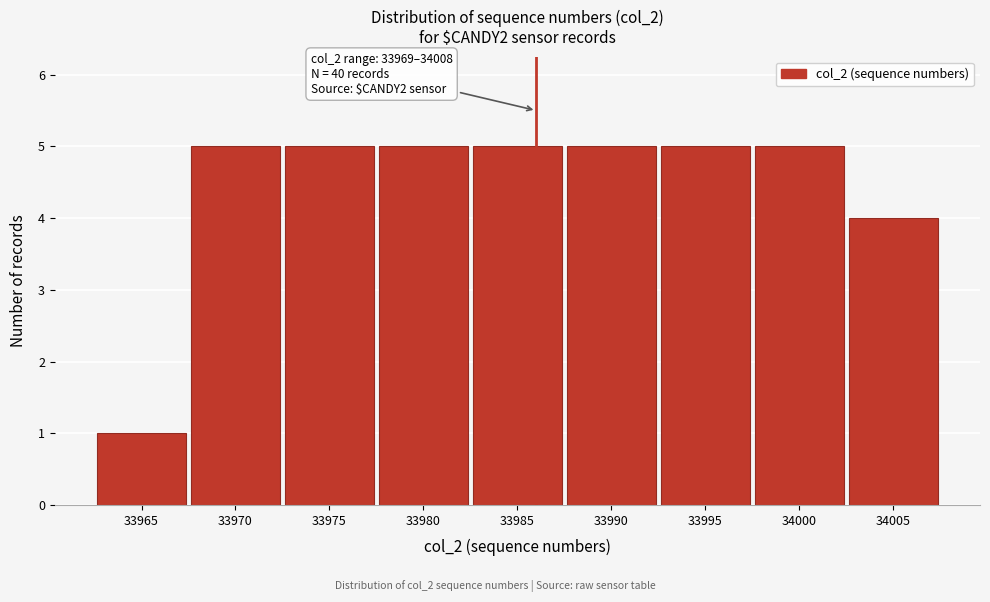

Reading left to right, list all the values displayed in this chart.

33965=1	33970=5	33975=5	33980=5	33985=5	33990=5	33995=5	34000=5	34005=4